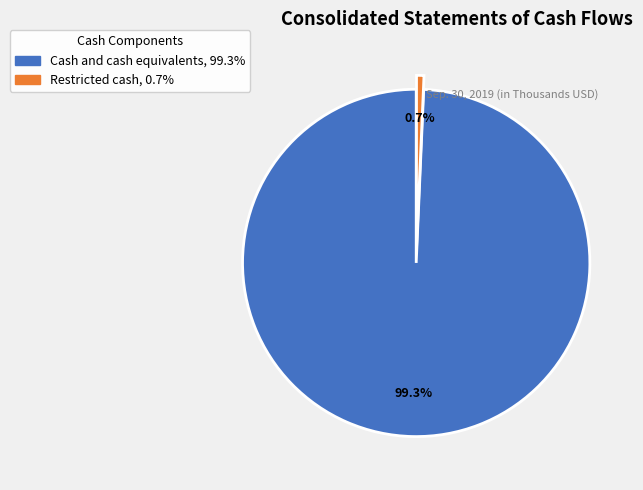

The Cash and cash equivalents slice represents 88% of the pie. True or false?

False